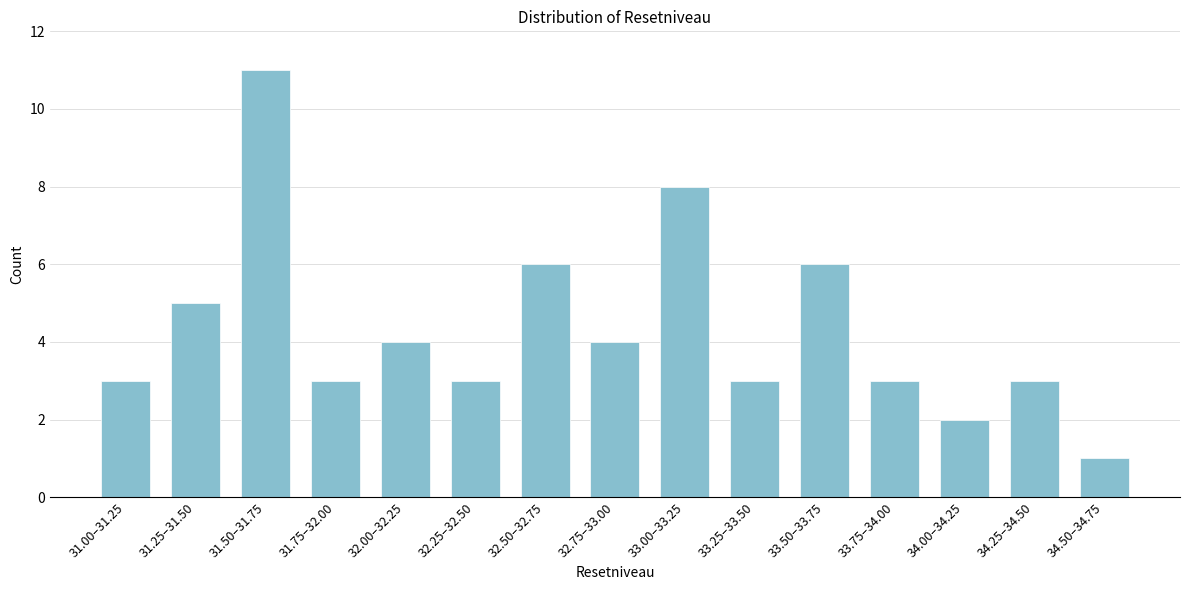

Reading left to right, transcribe all the data shown in this chart.

3	5	11	3	4	3	6	4	8	3	6	3	2	3	1